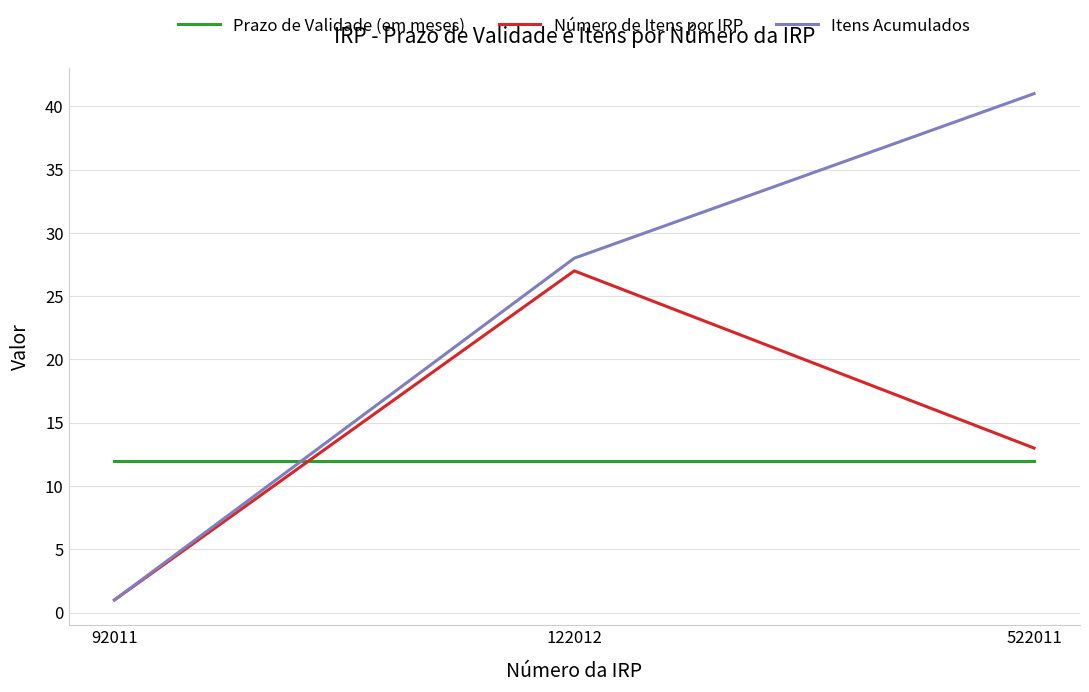

Which category has the highest value across all series?

522011